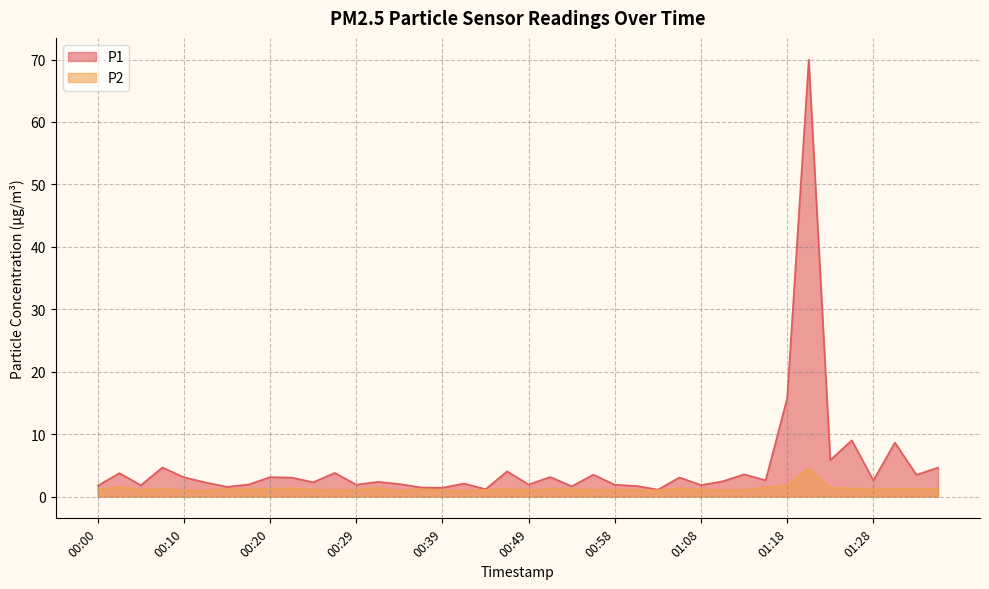

At how many categories does at least one series exceed 8?

4